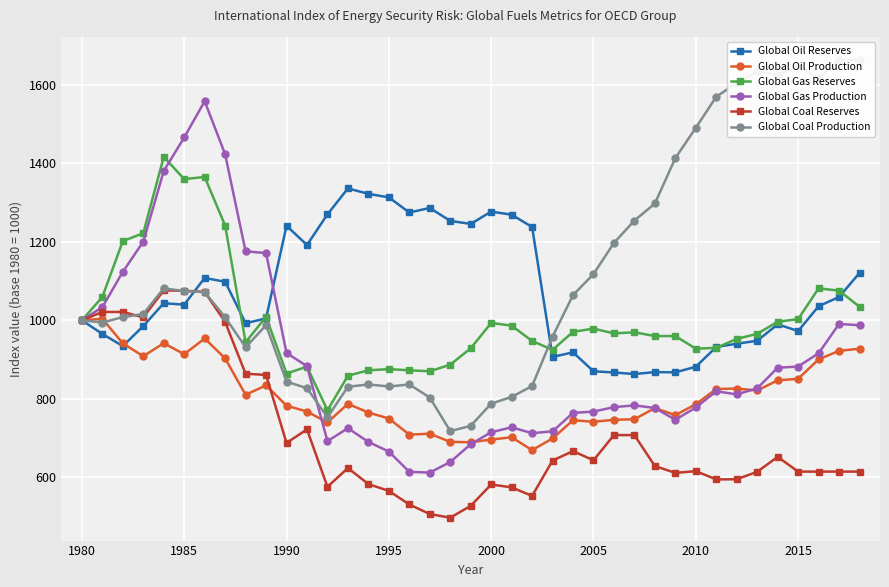

What is the lowest value of the Global Gas Reserves series?

770.9